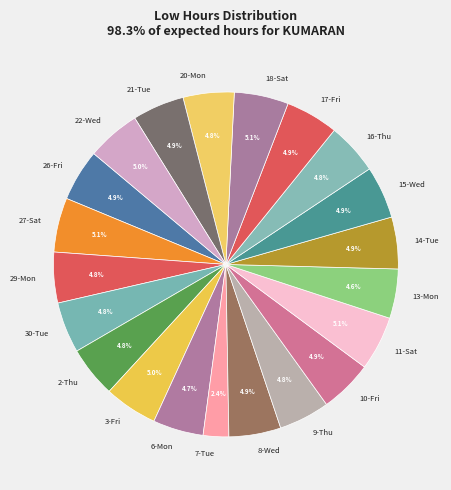

Approximately how many times larger is the value at 7-Tue compared to 10-Fri?

0.5